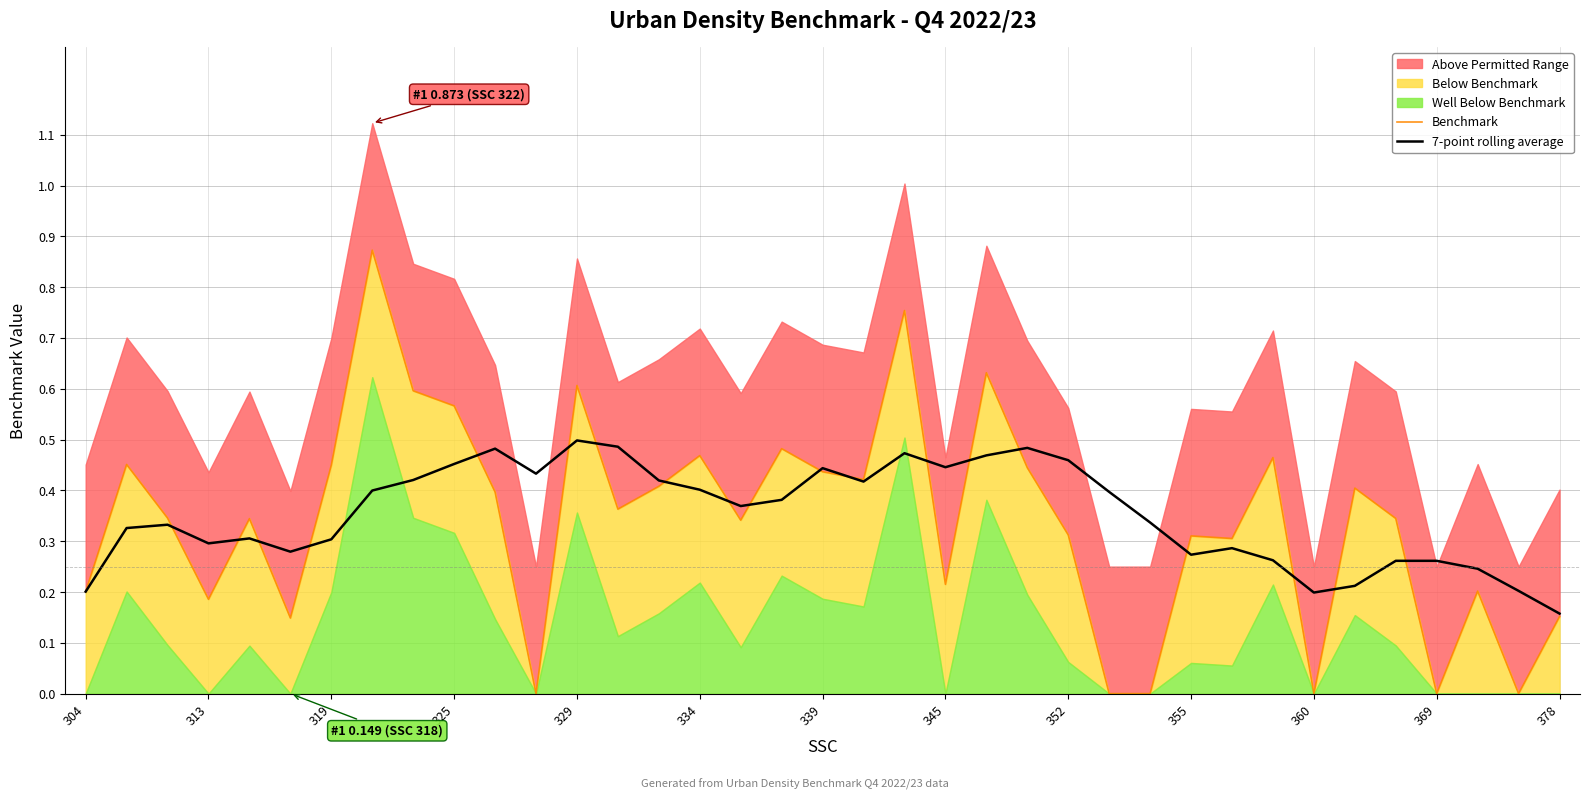

True or false: 7-point rolling average has more than 1 interior local peaks.

True